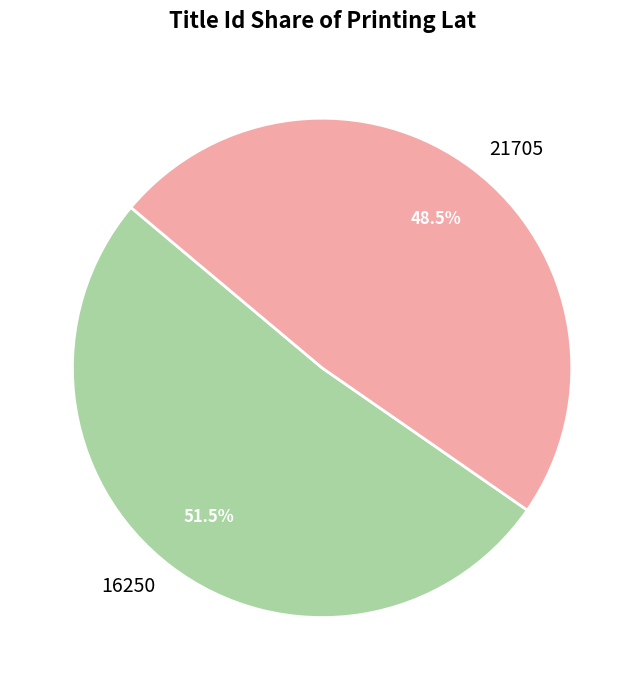

What portion of the pie excludes 21705?

51.5%